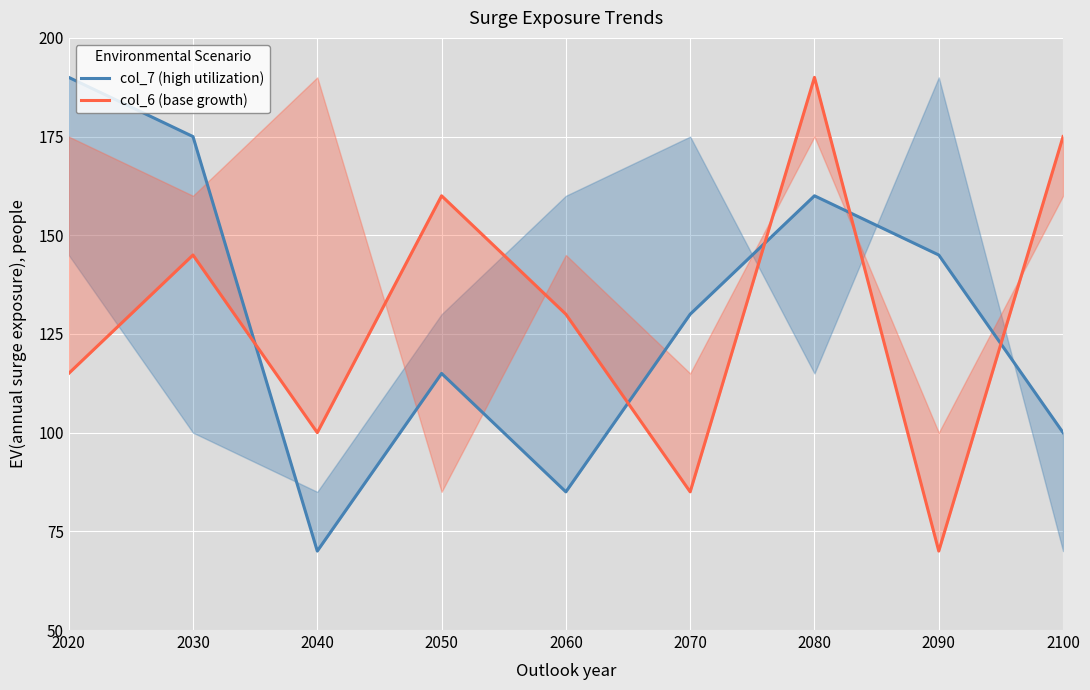

Which series has the widest spread of values?

col_7 (high utilization)